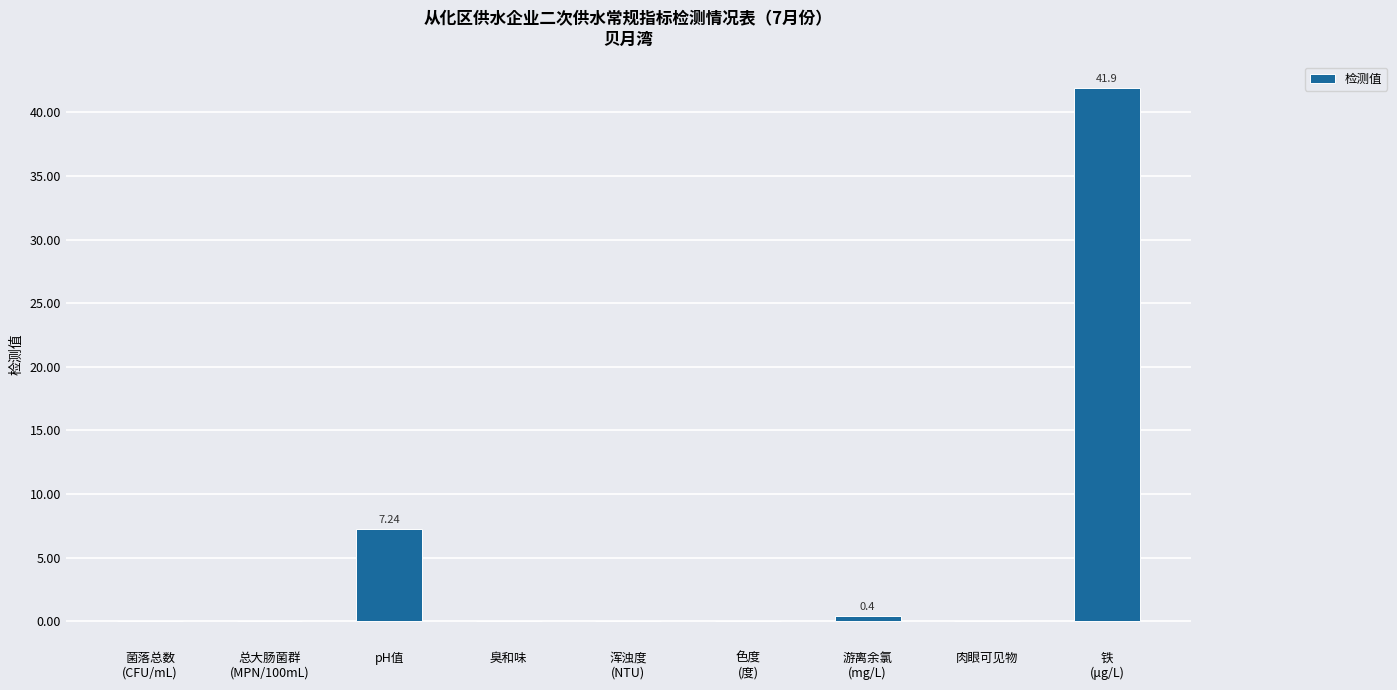

Reading left to right, transcribe all the data shown in this chart.

0.0	0.0	7.2	0.0	0.0	0.0	0.4	0.0	41.9